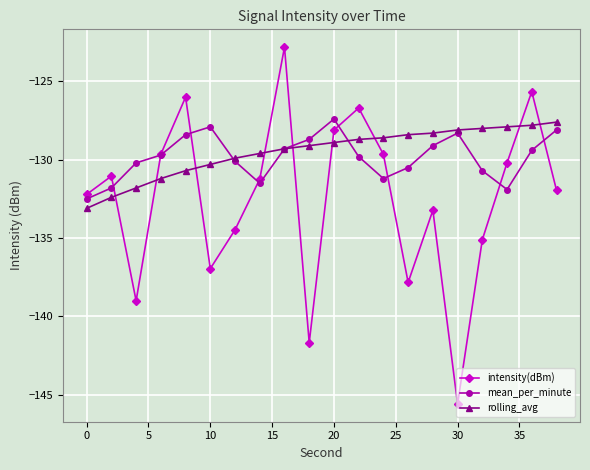

What is the greatest value displayed?

-122.8